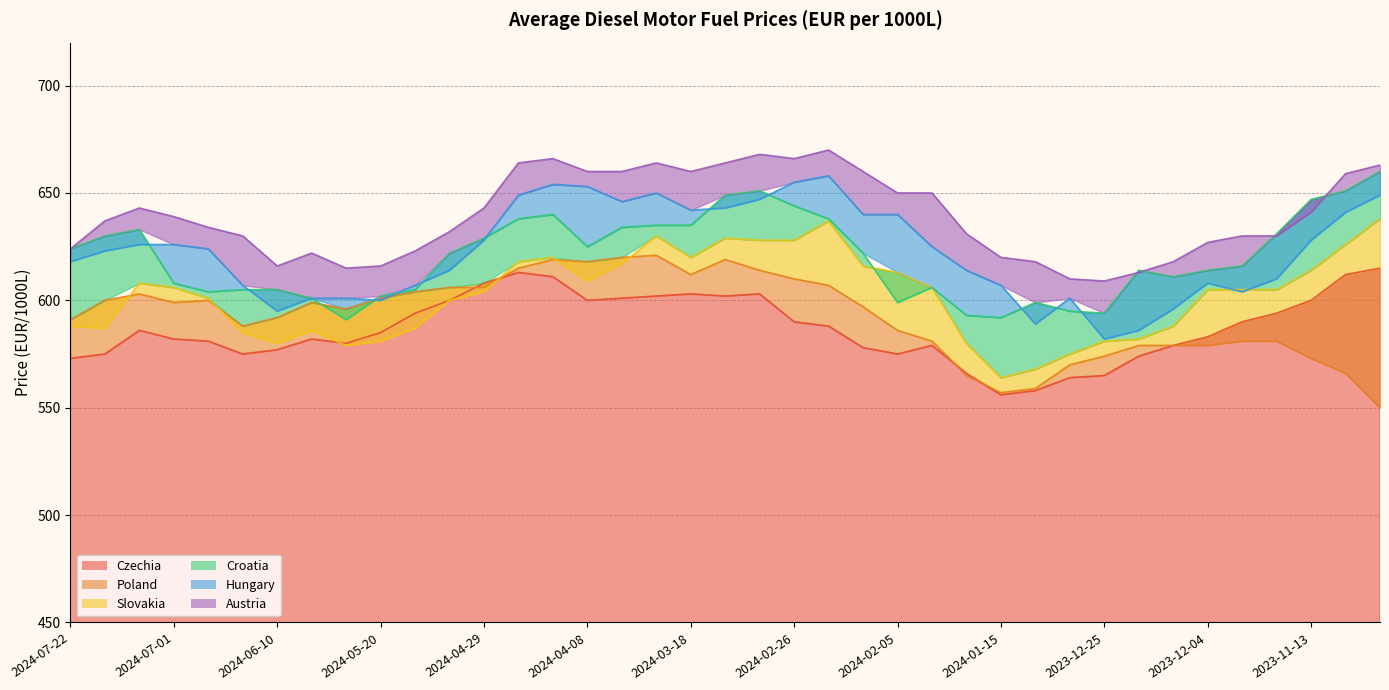

At which category does Austria reach its first local valley?

2024-06-10